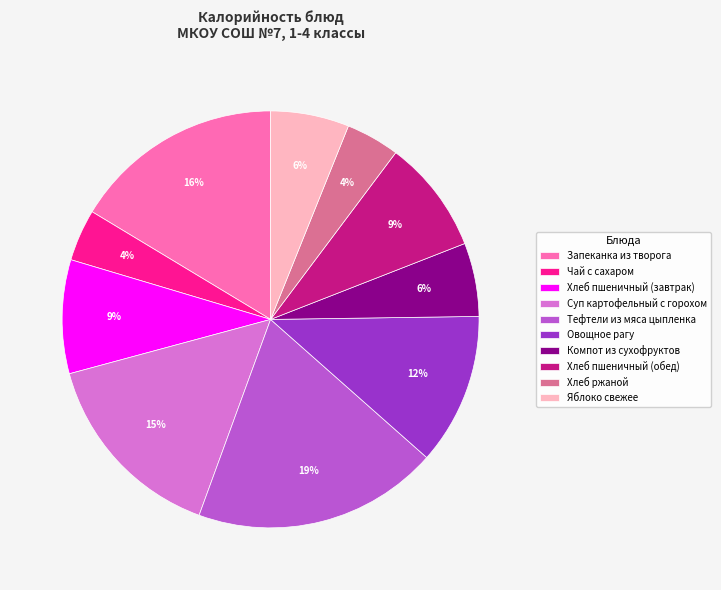

Is Компот из сухофруктов the majority of the pie?

No